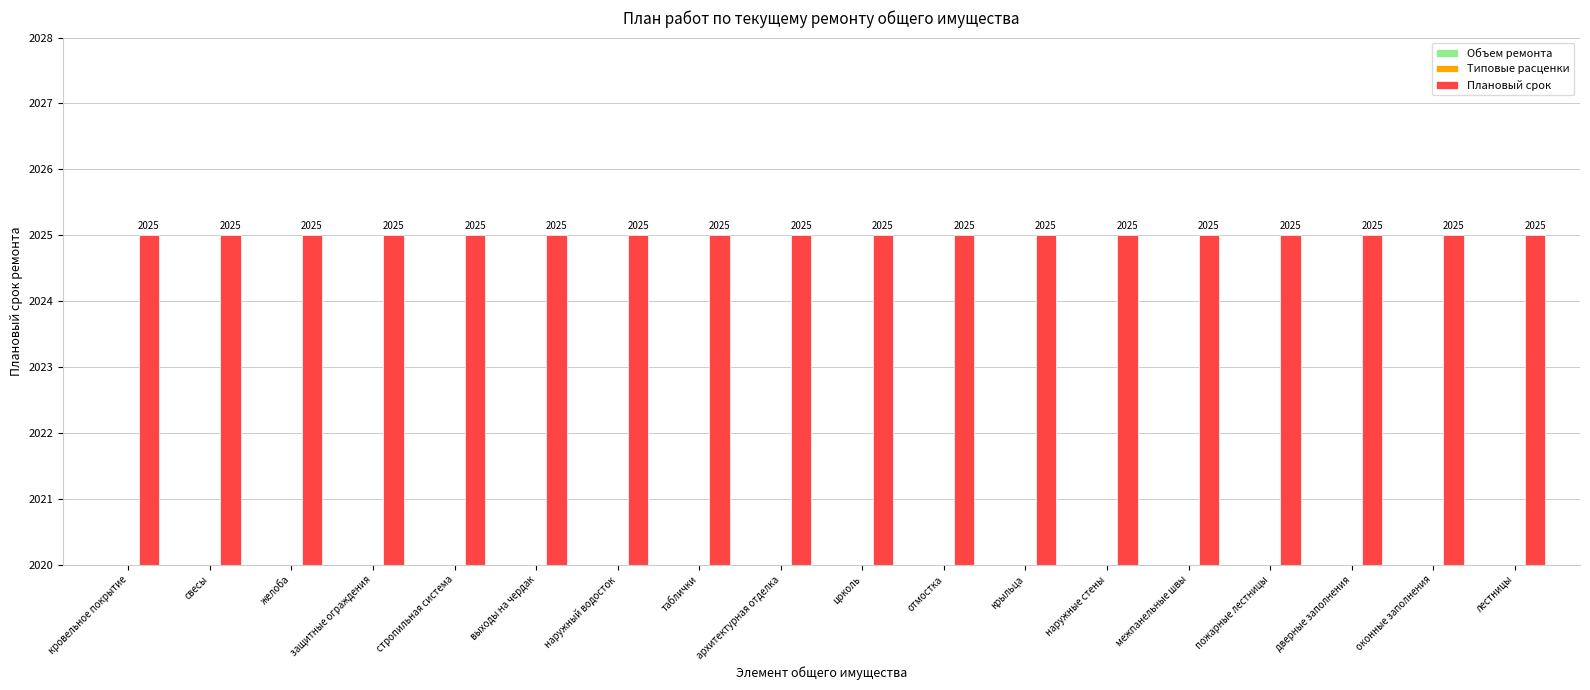

Which series changed the most between защитные ограждения and лестницы?

Объем ремонта